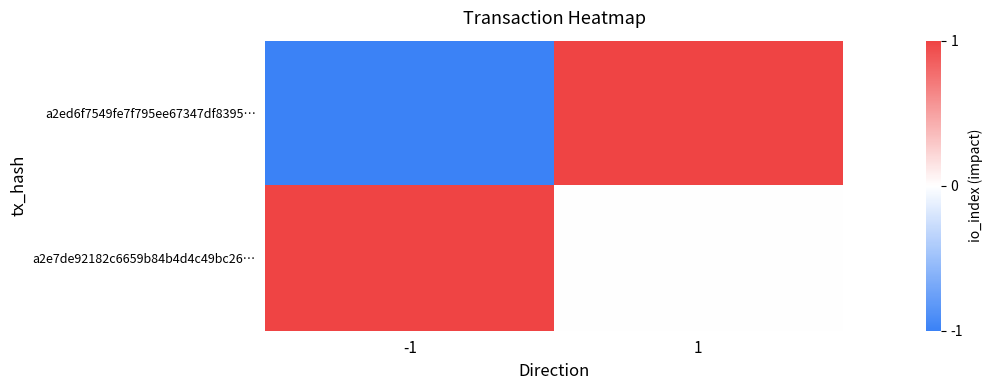

Is it true that a2ed6f7549fe7f795ee67347df8395… equals -1 at -1?

True